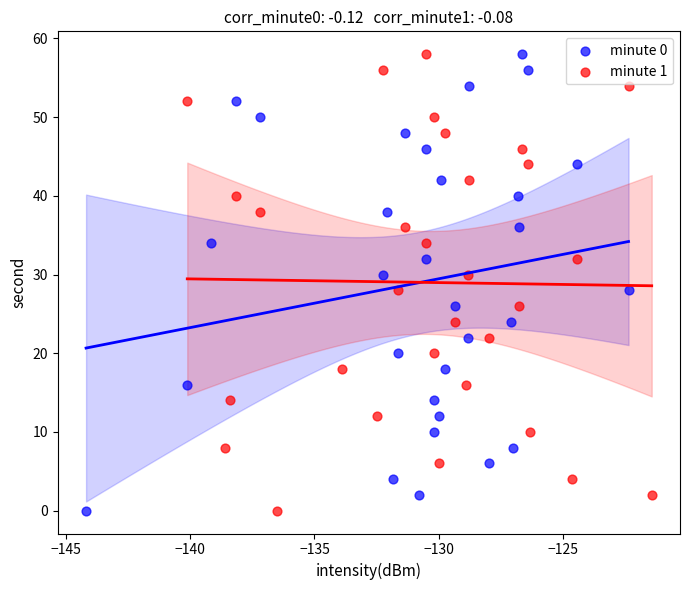

What are all the series names shown in the legend?

minute 0, minute 1